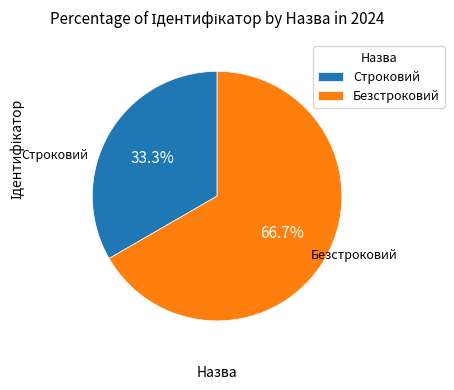

Which slice represents more than half of the pie?

Безстроковий